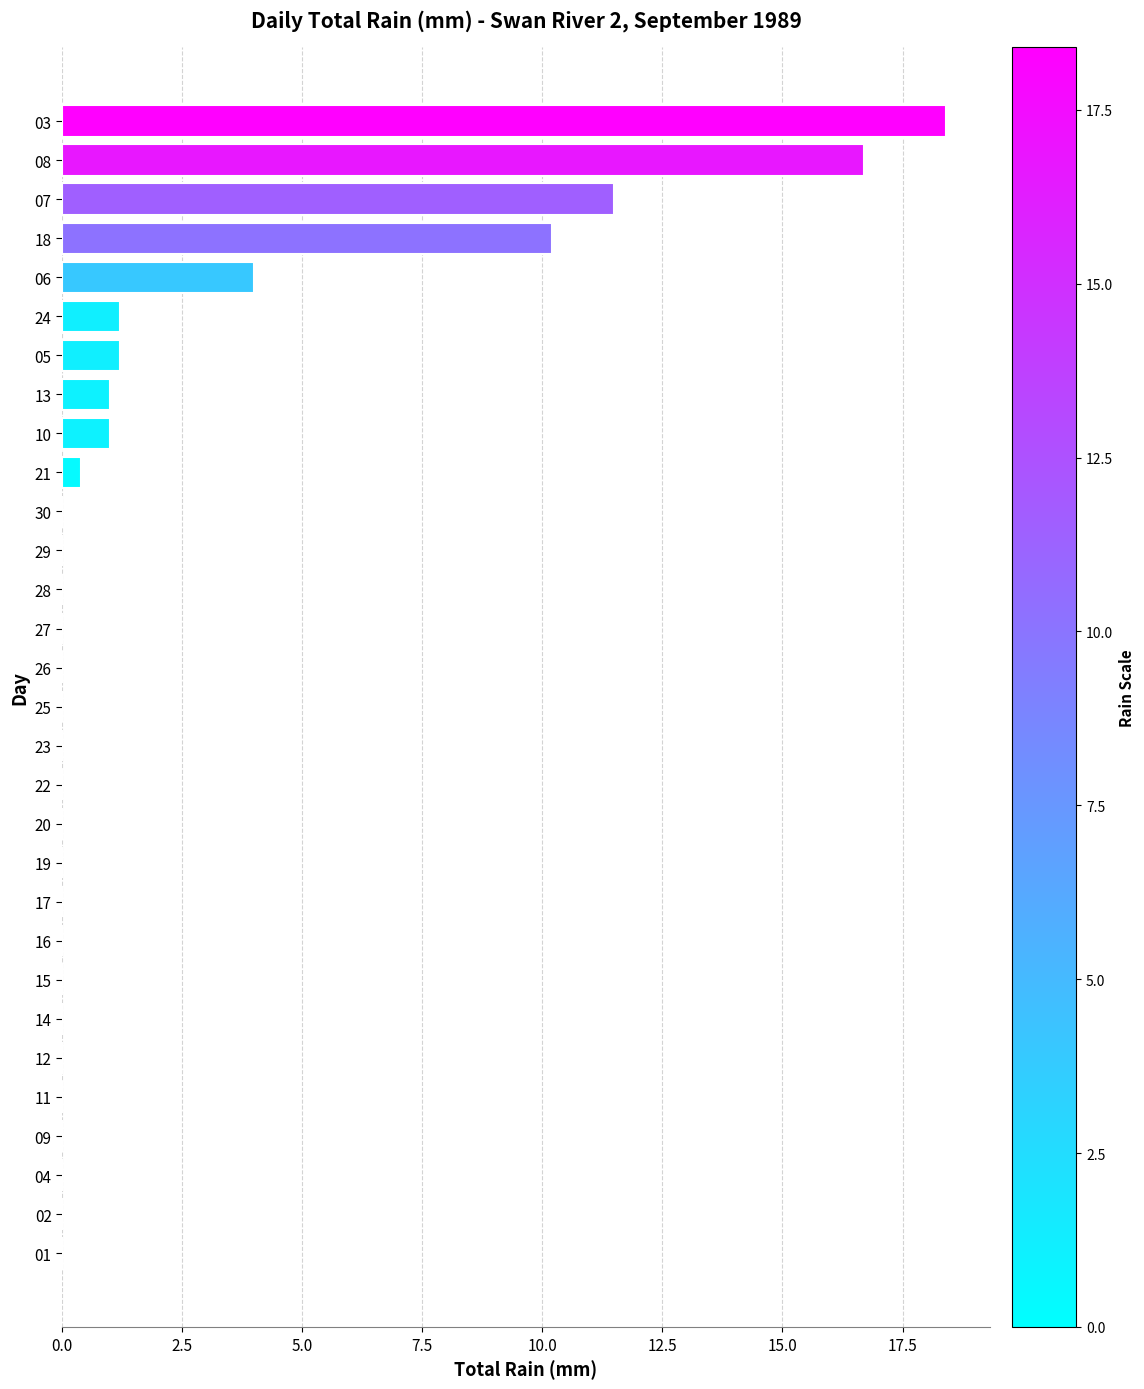

Is it true that the value at 28 is 12.5?

False